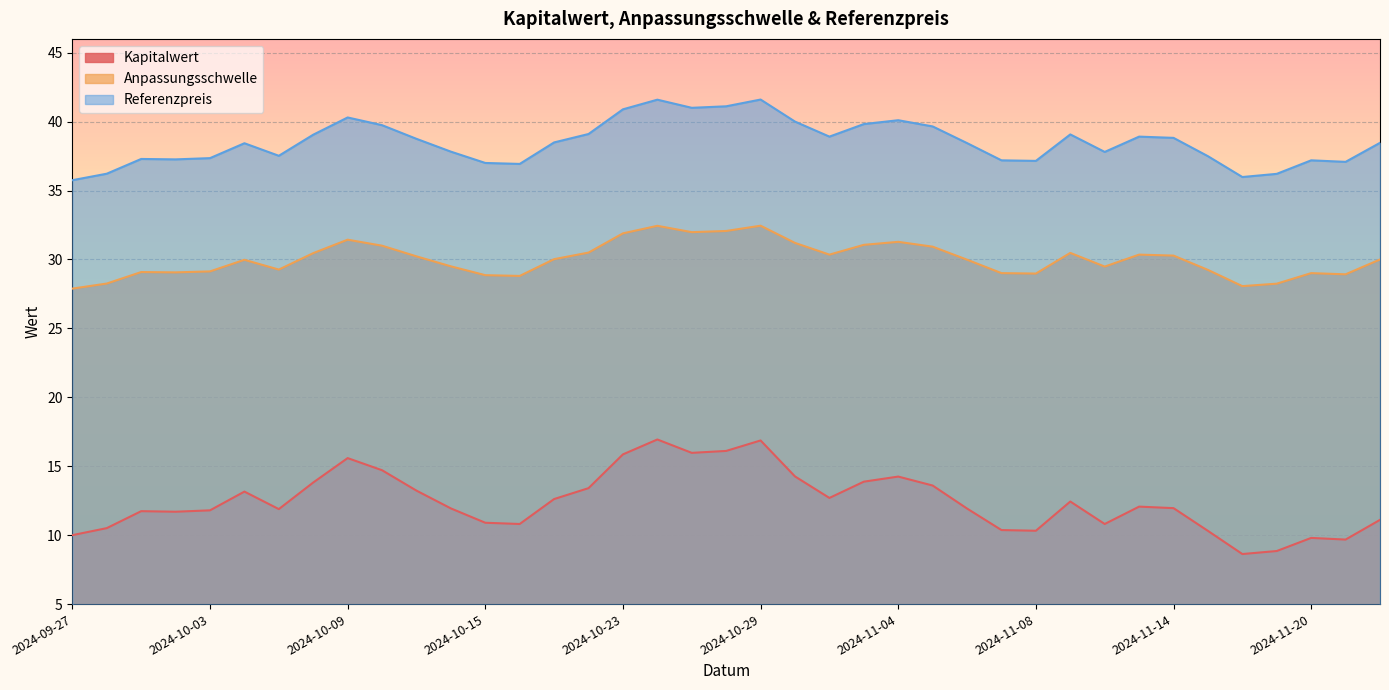

What is the label of the 2nd point from the right?

2024-11-21